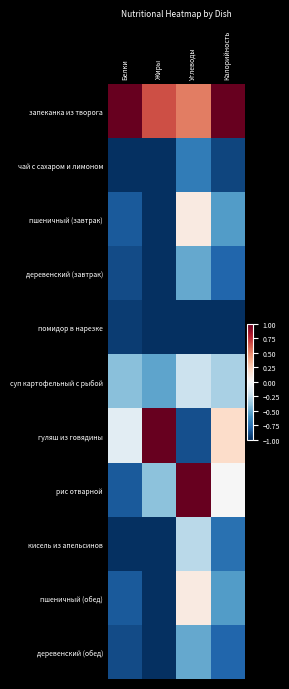

Reading left to right, transcribe all the data shown in this chart.

запеканка из творога: Белки=1.0	Жиры=0.6	Углеводы=0.5	Калорийность=1.0
чай с сахаром и лимоном: Белки=-1.0	Жиры=-1.0	Углеводы=-0.7	Калорийность=-0.9
пшеничный (завтрак): Белки=-0.8	Жиры=-1.0	Углеводы=0.1	Калорийность=-0.6
деревенский (завтрак): Белки=-0.9	Жиры=-1.0	Углеводы=-0.5	Калорийность=-0.8
помидор в нарезке: Белки=-0.9	Жиры=-1.0	Углеводы=-1.0	Калорийность=-1.0
суп картофельный с рыбой: Белки=-0.4	Жиры=-0.5	Углеводы=-0.2	Калорийность=-0.3
гуляш из говядины: Белки=-0.1	Жиры=1.0	Углеводы=-0.9	Калорийность=0.2
рис отварной: Белки=-0.8	Жиры=-0.4	Углеводы=1.0	Калорийность=-0.0
кисель из апельсинов: Белки=-1.0	Жиры=-1.0	Углеводы=-0.3	Калорийность=-0.7
пшеничный (обед): Белки=-0.8	Жиры=-1.0	Углеводы=0.1	Калорийность=-0.6
деревенский (обед): Белки=-0.9	Жиры=-1.0	Углеводы=-0.5	Калорийность=-0.8